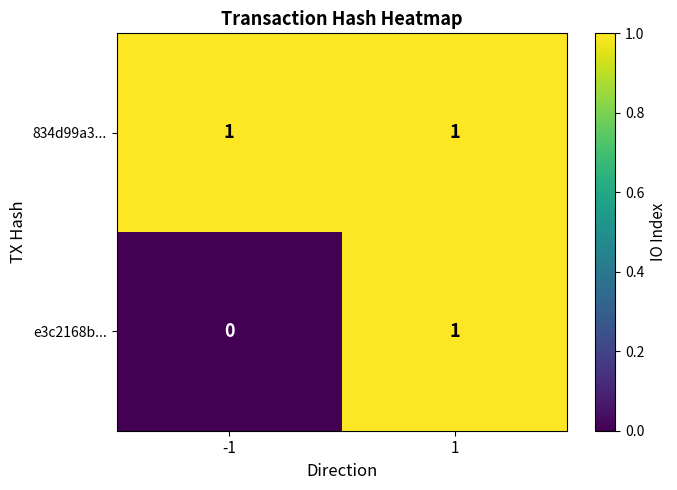

Which series has the widest spread of values?

e3c2168b...